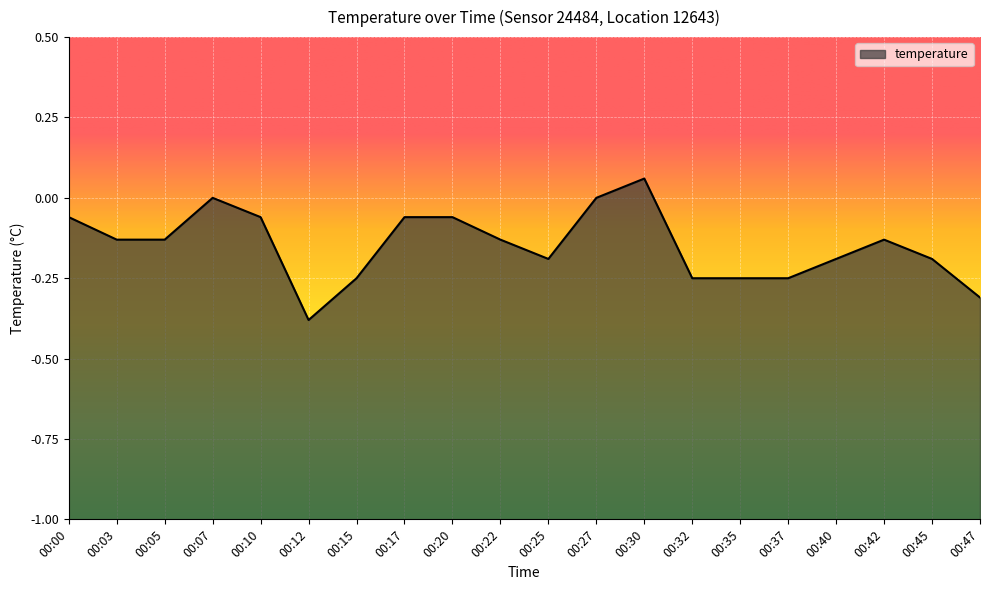

Is it true that the value at 00:42 is -0.1?

True